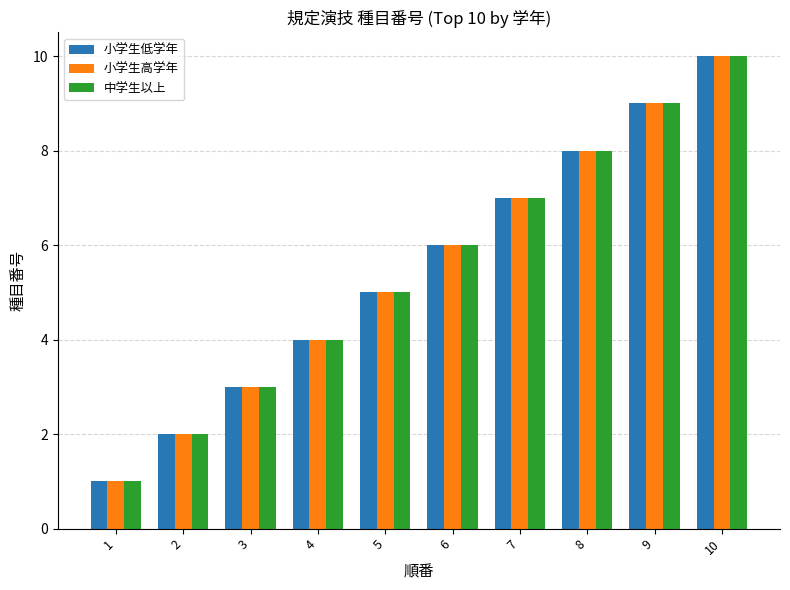

The 中学生以上 series shows 14 at 9. True or false?

False